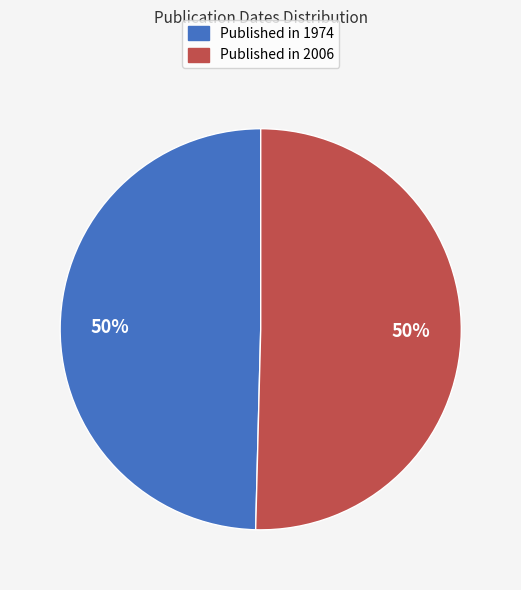

To the nearest percent, what is the average slice percentage?

50%